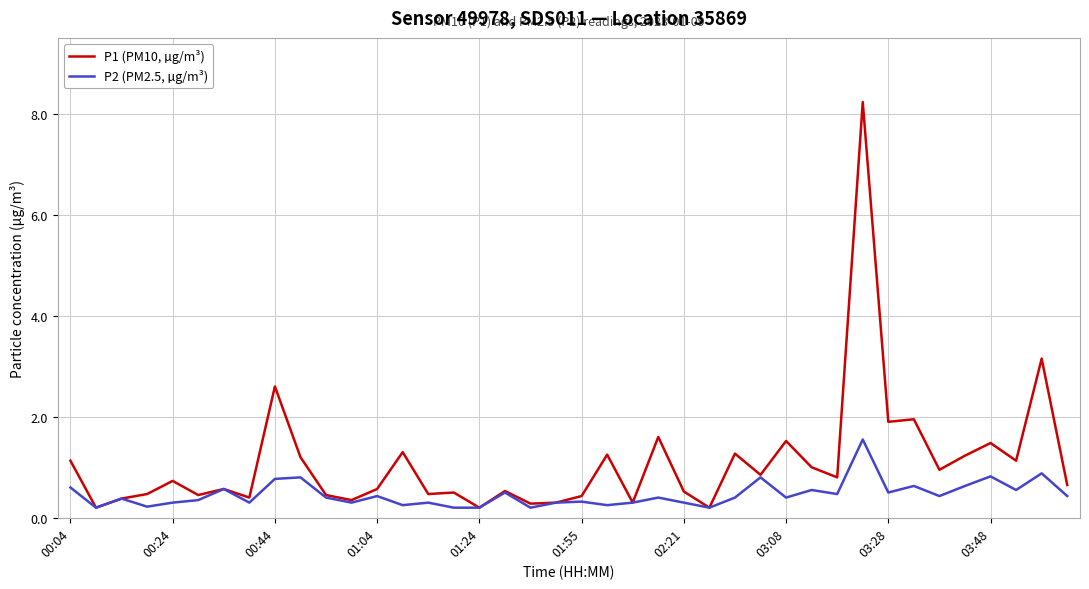

Which series has the widest spread of values?

P1 (PM10, µg/m³)